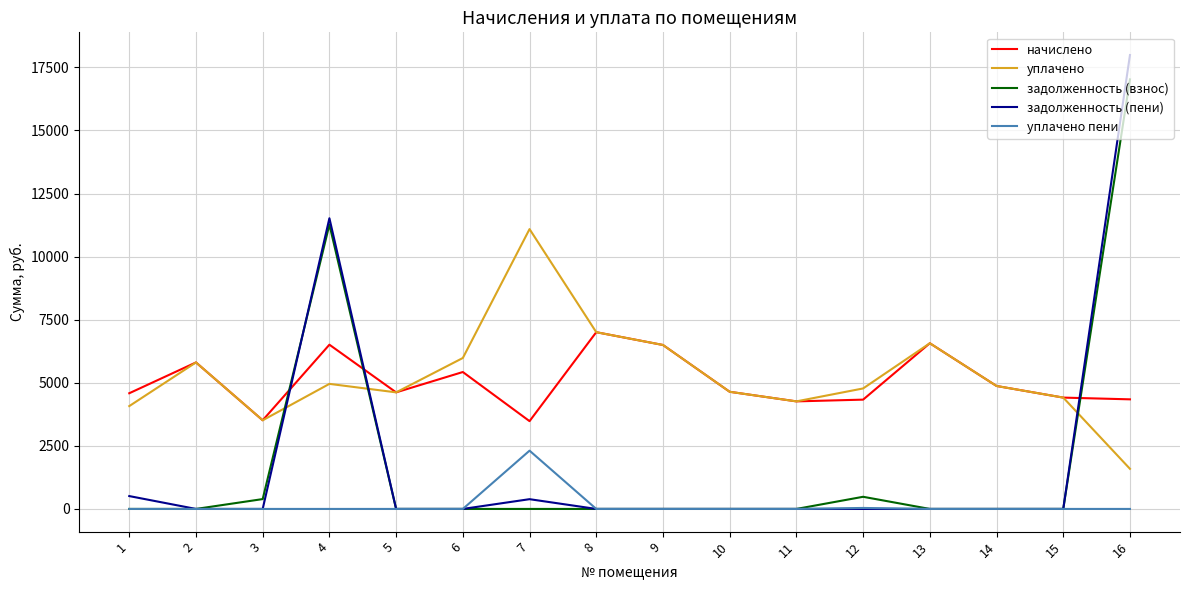

How many lines are shown in the chart?

5